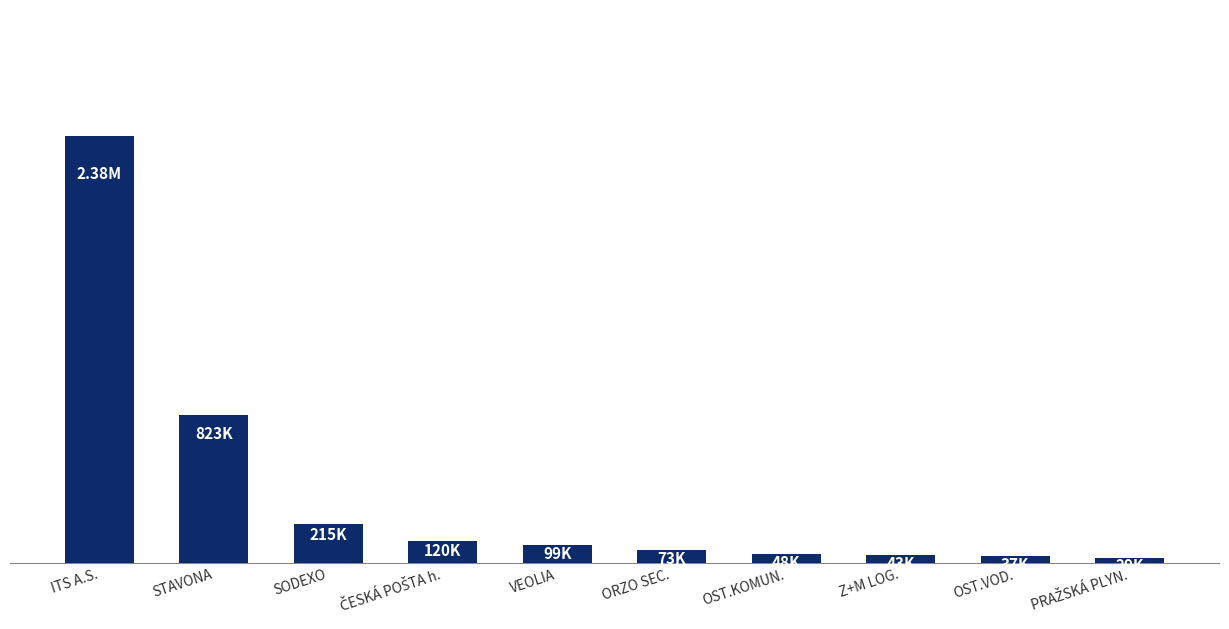

Is it true that the value at ČESKÁ POŠTA h. is 204159.3?

False